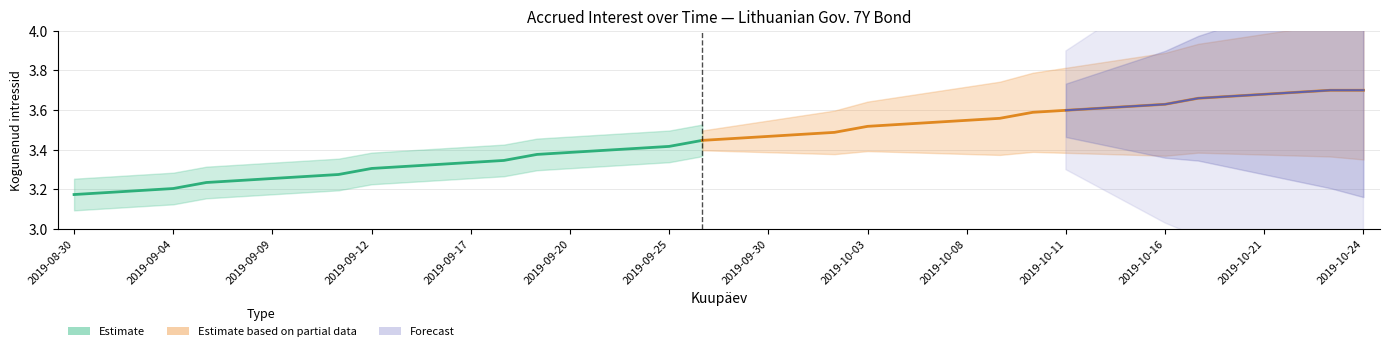

List the labels in order of value, smallest first.

2019-08-30, 2019-09-02, 2019-09-03, 2019-09-04, 2019-09-05, 2019-09-06, 2019-09-09, 2019-09-10, 2019-09-11, 2019-09-12, 2019-09-13, 2019-09-16, 2019-09-17, 2019-09-18, 2019-09-19, 2019-09-20, 2019-09-23, 2019-09-24, 2019-09-25, 2019-09-26